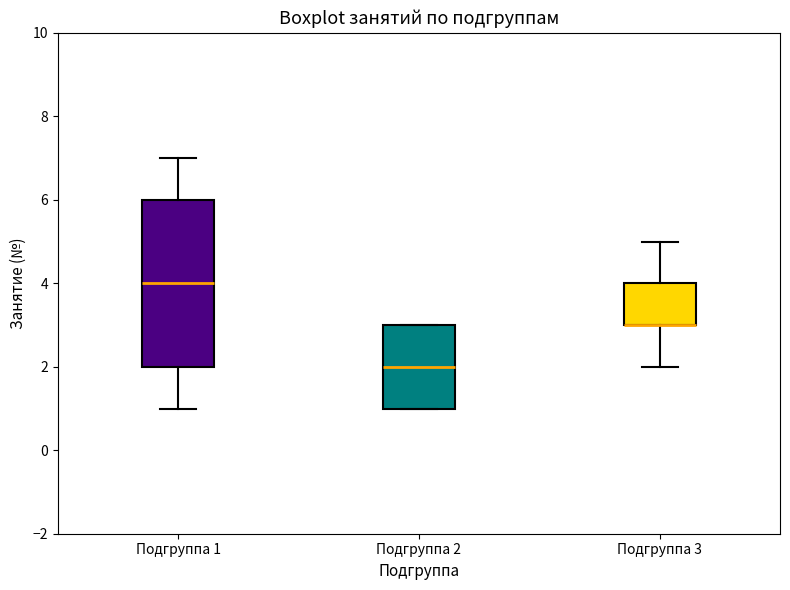

Comparing the boxes themselves (not the whiskers), which one is the tallest?

Подгруппа 1